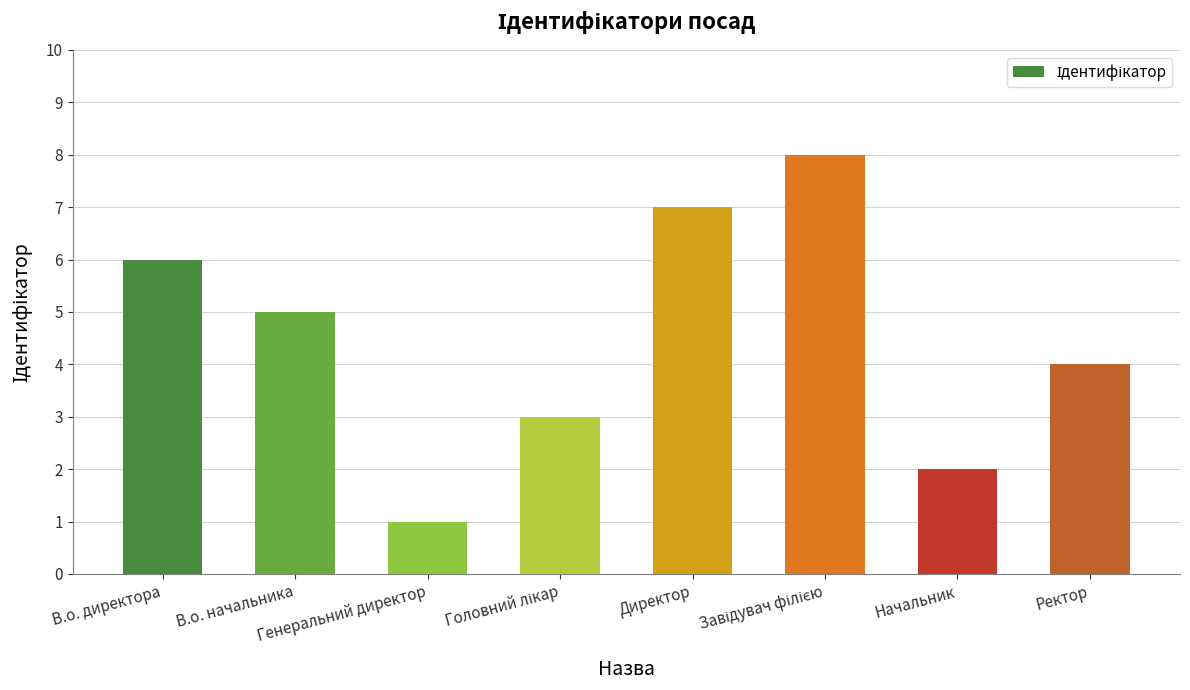

True or false: the data shows 6 at В.о. директора.

True